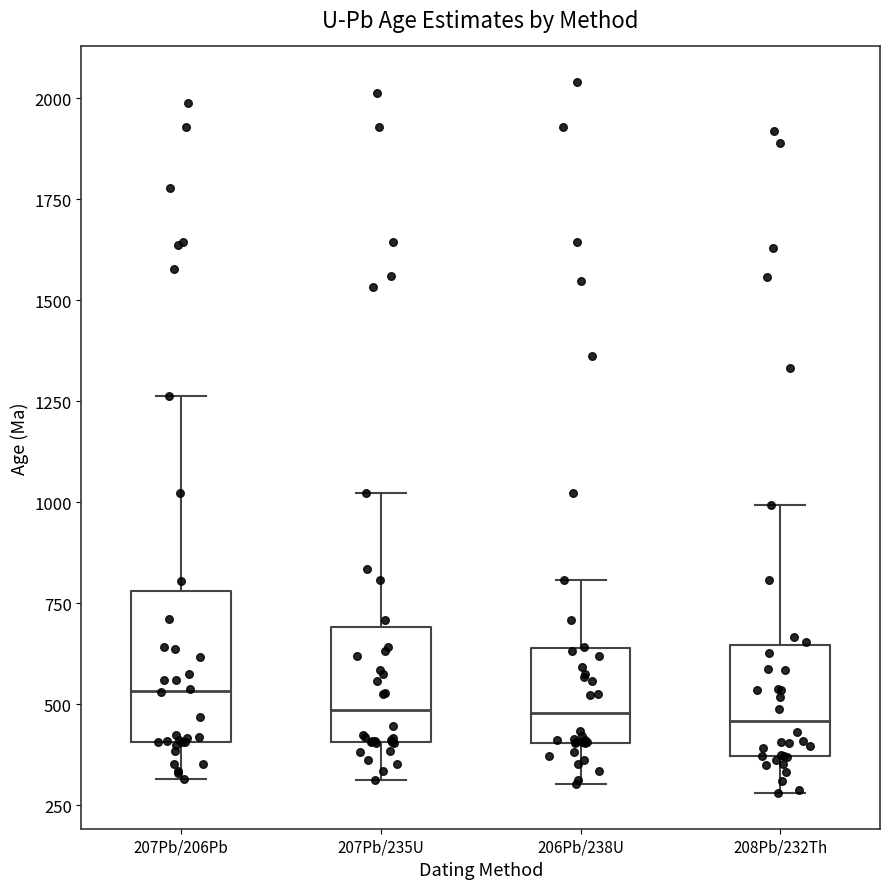

Where does the upper whisker of the box for 207Pb/206Pb end on the y-axis? The values are not printed on the chart, so give them approximately, as read against the axis.

1250